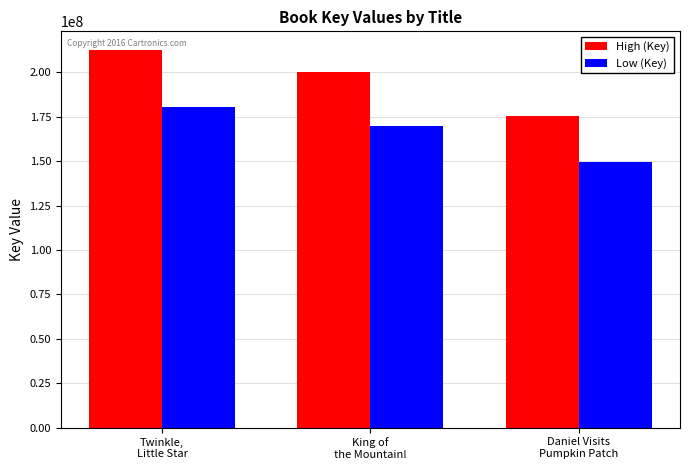

Rank the categories by High (Key) value from lowest to highest.

Daniel Visits
Pumpkin Patch, King of
the Mountain!, Twinkle,
Little Star